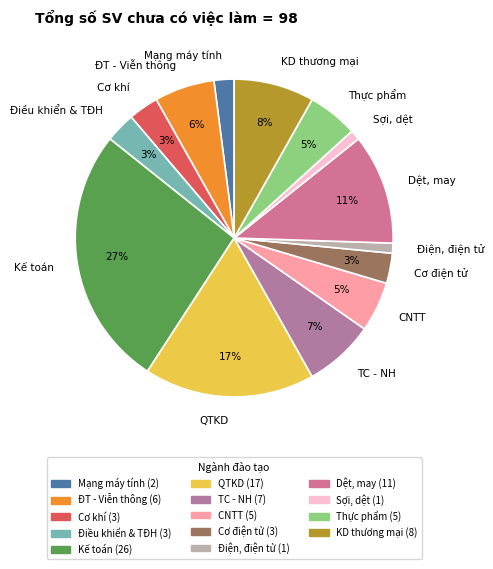

Count the number of slices in the pie.

14